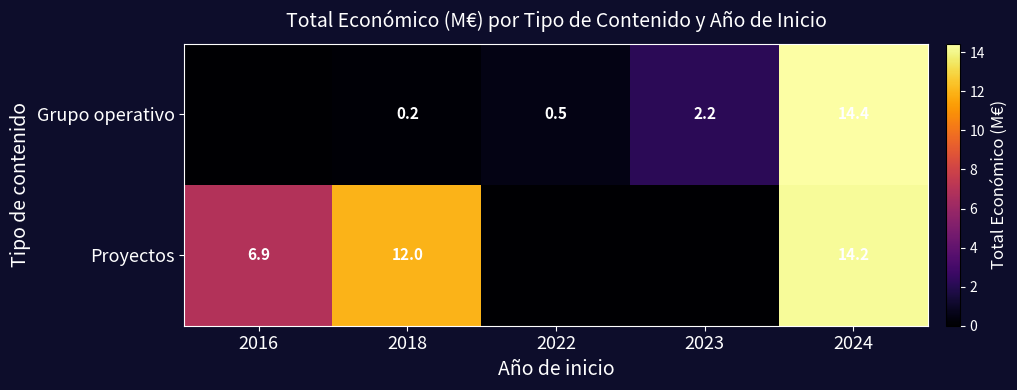

Which label corresponds to the smallest value in the chart?

2016